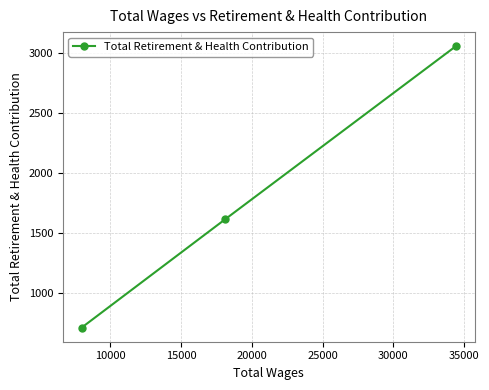

How many data points are less than 1613?

1